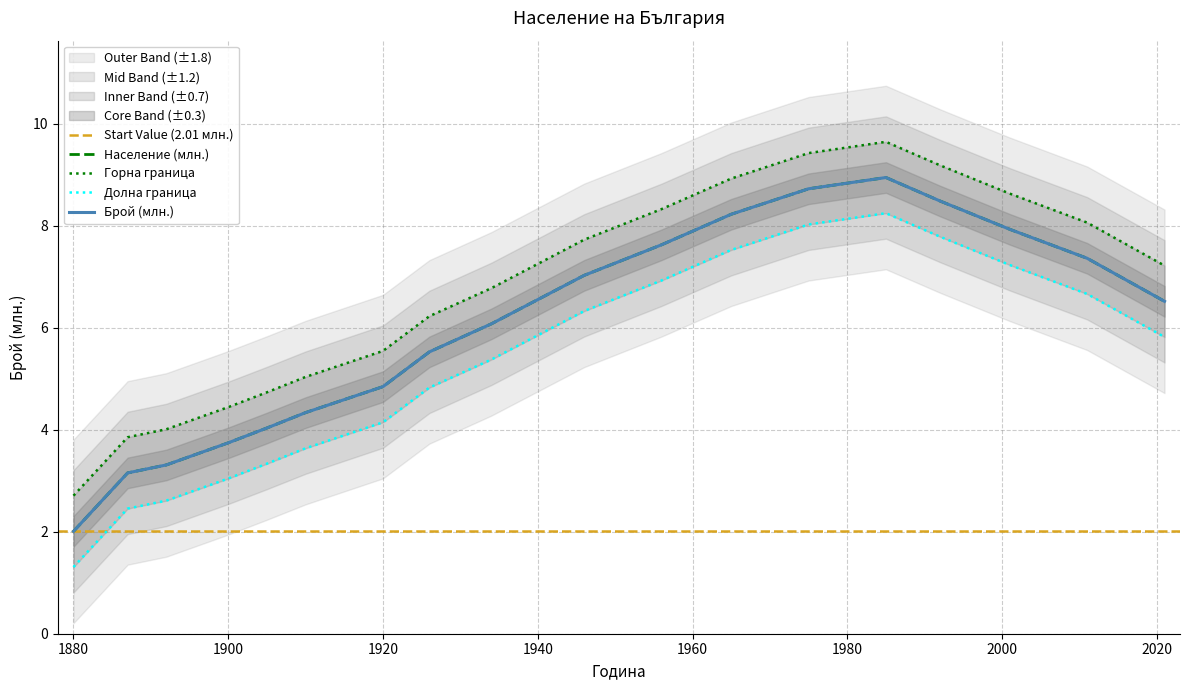

True or false: the data has more than 2 interior local peaks.

False